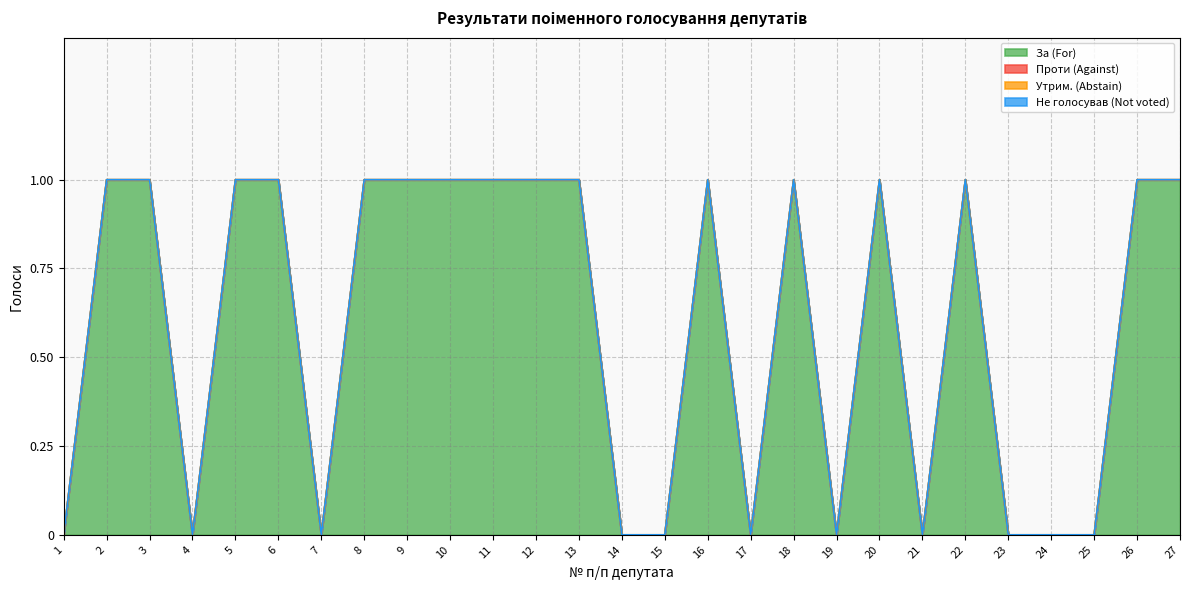

Reading left to right, transcribe all the data shown in this chart.

За (For): 1=0	2=1	3=1	4=0	5=1	6=1	7=0	8=1	9=1	10=1	11=1	12=1	13=1	14=0	15=0	16=1	17=0	18=1	19=0	20=1	21=0	22=1	23=0	24=0	25=0	26=1	27=1
Проти (Against): 1=0	2=0	3=0	4=0	5=0	6=0	7=0	8=0	9=0	10=0	11=0	12=0	13=0	14=0	15=0	16=0	17=0	18=0	19=0	20=0	21=0	22=0	23=0	24=0	25=0	26=0	27=0
Утрим. (Abstain): 1=0	2=0	3=0	4=0	5=0	6=0	7=0	8=0	9=0	10=0	11=0	12=0	13=0	14=0	15=0	16=0	17=0	18=0	19=0	20=0	21=0	22=0	23=0	24=0	25=0	26=0	27=0
Не голосував (Not voted): 1=0	2=0	3=0	4=0	5=0	6=0	7=0	8=0	9=0	10=0	11=0	12=0	13=0	14=0	15=0	16=0	17=0	18=0	19=0	20=0	21=0	22=0	23=0	24=0	25=0	26=0	27=0